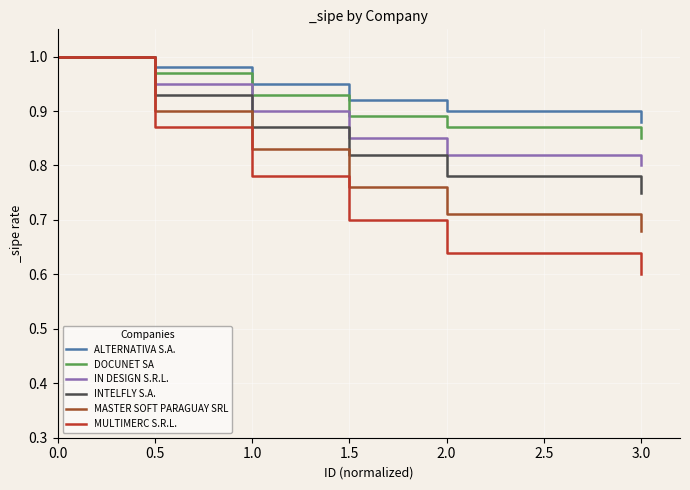

What is the difference between the highest and lowest values at 1.0?

0.2